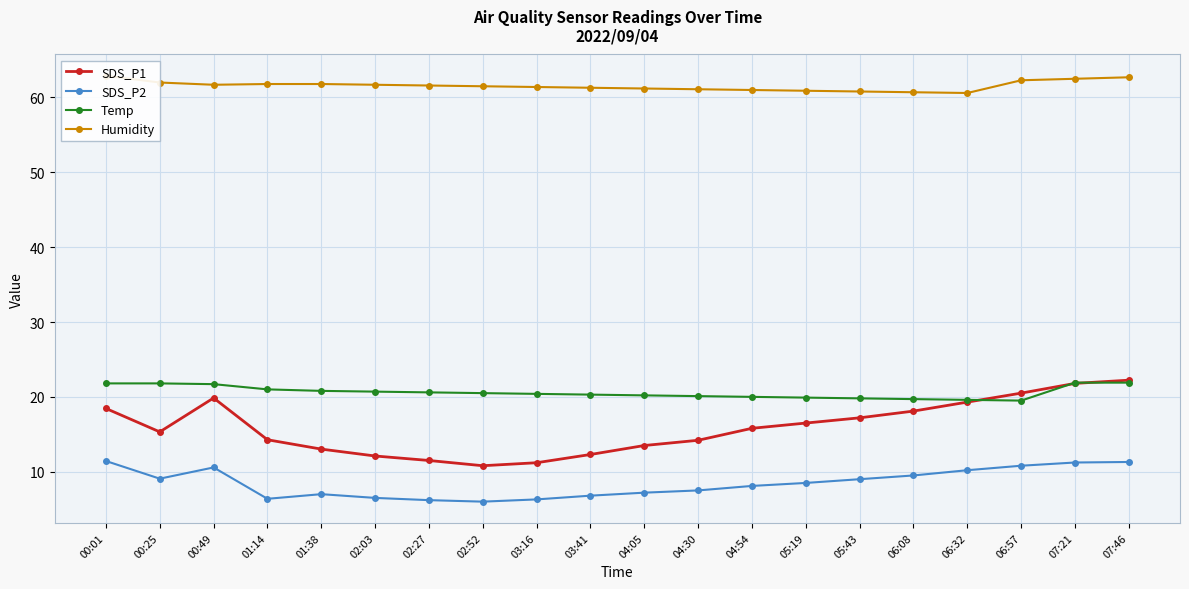

Reading right to left, transcribe all the data shown in this chart.

SDS_P1: 07:46=22.2	07:21=21.8	06:57=20.5	06:32=19.3	06:08=18.1	05:43=17.2	05:19=16.5	04:54=15.8	04:30=14.2	04:05=13.5	03:41=12.3	03:16=11.2	02:52=10.8	02:27=11.5	02:03=12.1	01:38=13.0	01:14=14.3	00:49=19.9	00:25=15.3	00:01=18.4
SDS_P2: 07:46=11.3	07:21=11.2	06:57=10.8	06:32=10.2	06:08=9.5	05:43=9.0	05:19=8.5	04:54=8.1	04:30=7.5	04:05=7.2	03:41=6.8	03:16=6.3	02:52=6.0	02:27=6.2	02:03=6.5	01:38=7.0	01:14=6.4	00:49=10.6	00:25=9.1	00:01=11.4
Temp: 07:46=21.9	07:21=21.9	06:57=19.5	06:32=19.6	06:08=19.7	05:43=19.8	05:19=19.9	04:54=20.0	04:30=20.1	04:05=20.2	03:41=20.3	03:16=20.4	02:52=20.5	02:27=20.6	02:03=20.7	01:38=20.8	01:14=21.0	00:49=21.7	00:25=21.8	00:01=21.8
Humidity: 07:46=62.7	07:21=62.5	06:57=62.3	06:32=60.6	06:08=60.7	05:43=60.8	05:19=60.9	04:54=61.0	04:30=61.1	04:05=61.2	03:41=61.3	03:16=61.4	02:52=61.5	02:27=61.6	02:03=61.7	01:38=61.8	01:14=61.8	00:49=61.7	00:25=62.0	00:01=62.9